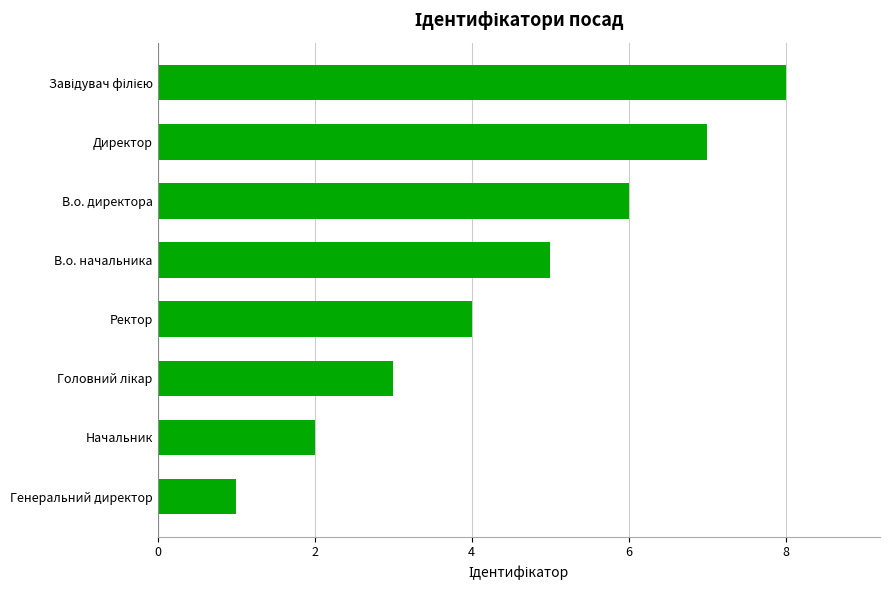

The value at В.о. начальника is 3. True or false?

False